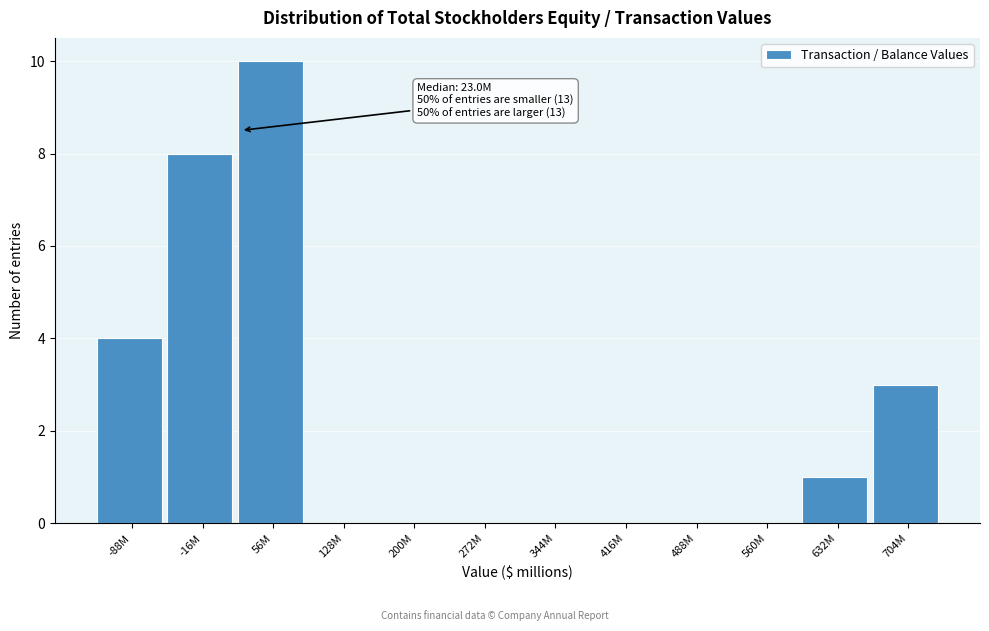

Reading right to left, extract all data points from this chart.

704M=3	632M=1	560M=0	488M=0	416M=0	344M=0	272M=0	200M=0	128M=0	56M=10	-16M=8	-88M=4